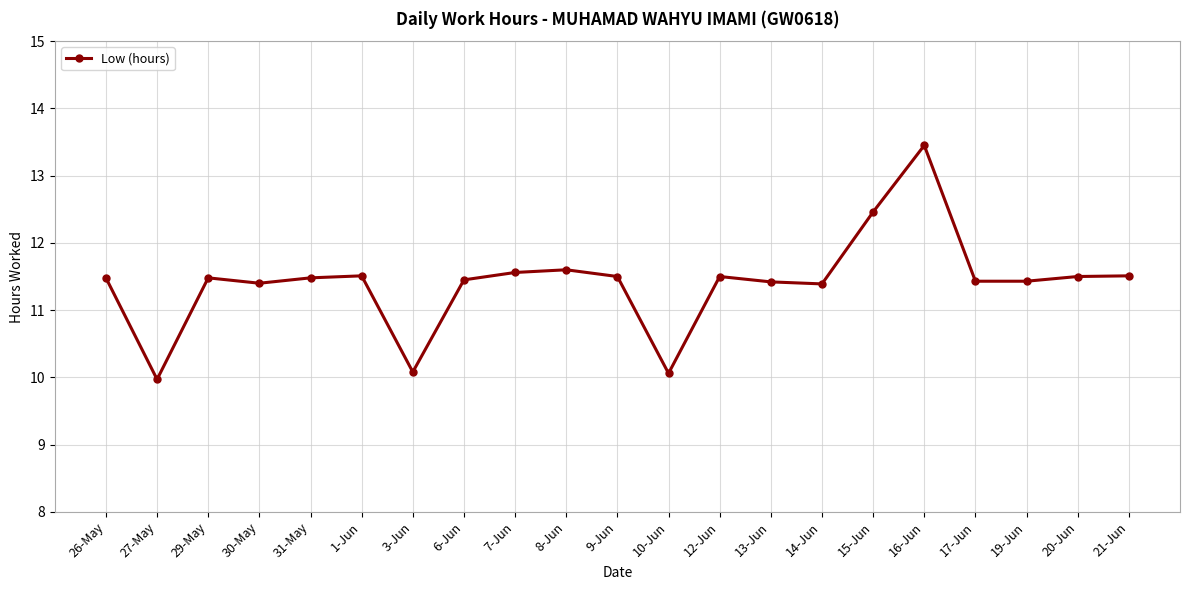

True or false: there are more than 0 points higher than both neighbors.

True